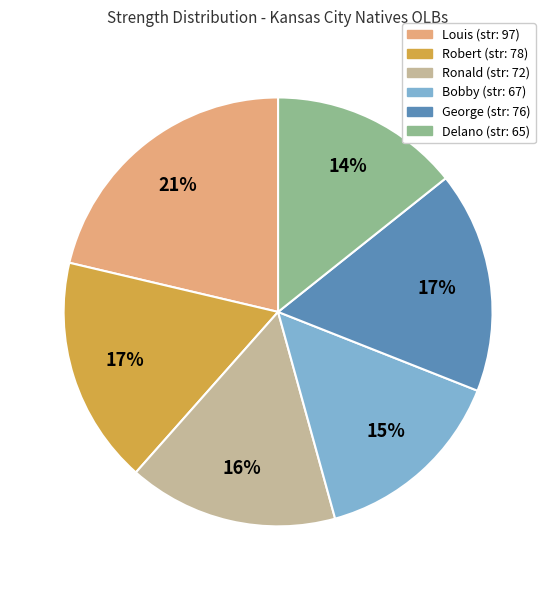

True or false: Ronald accounts for 23% of the total.

False